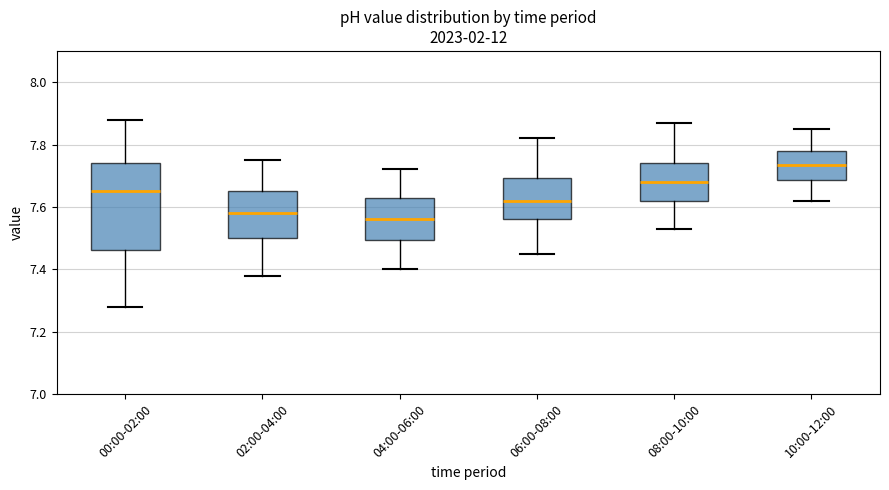

Which box has the highest median line?

10:00-12:00